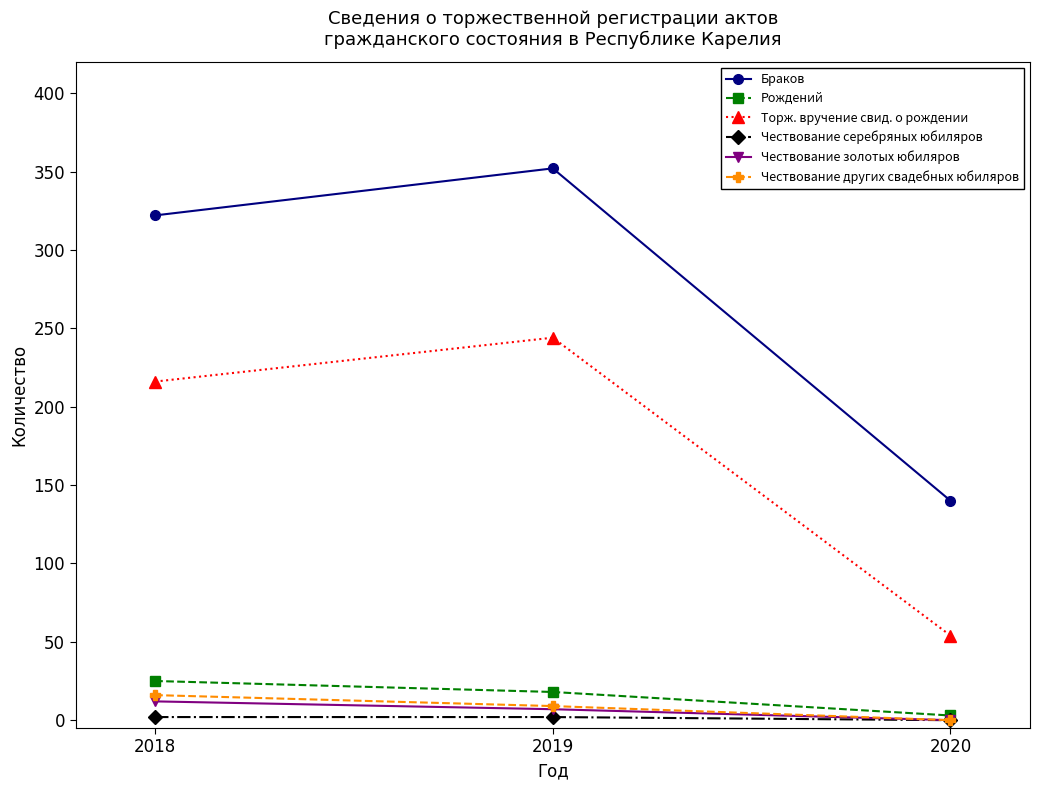

The Чествование серебряных юбиляров series shows 2 at 2019. True or false?

True